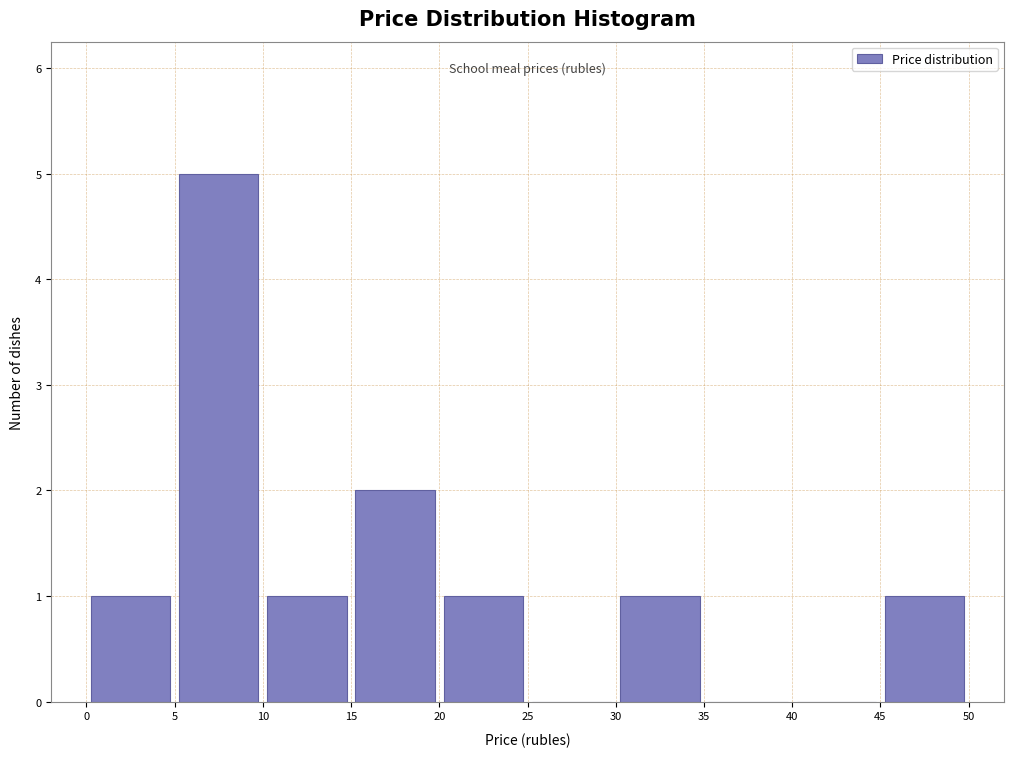

How tall is the bar that spans 45 to 50 on the x-axis? The values are not printed on the chart, so give them approximately, as read against the axis.

1